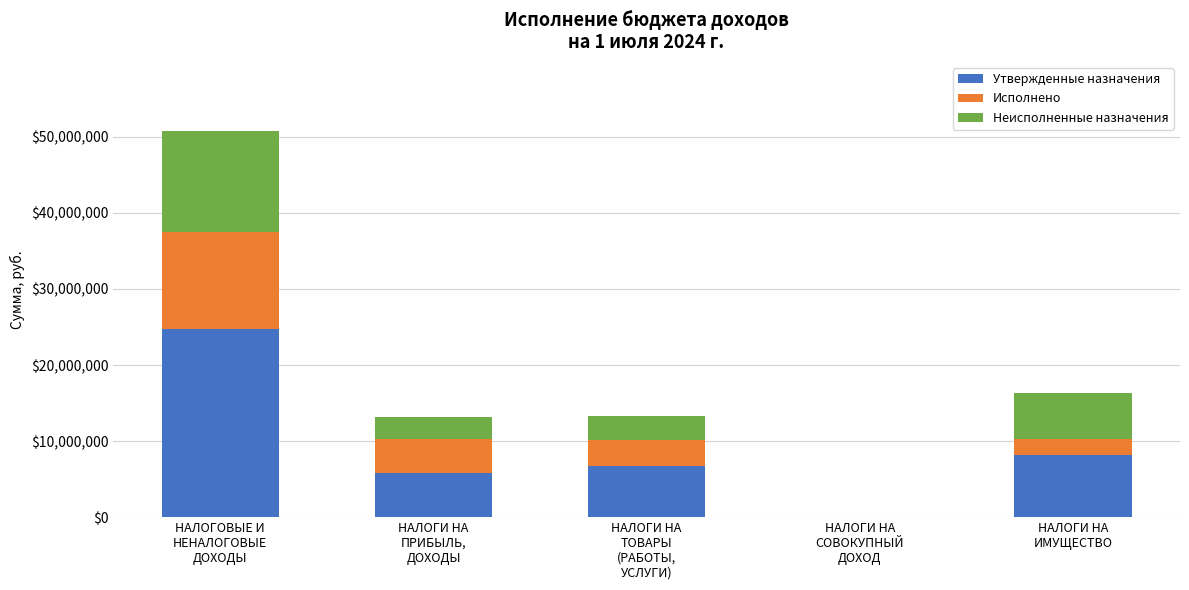

What is the maximum value for Утвержденные назначения?

24690200.0